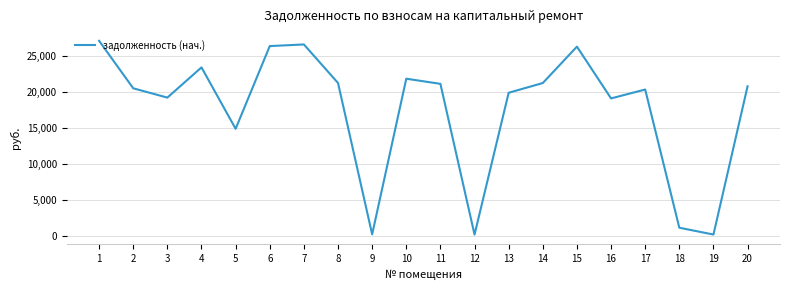

What is the greatest value displayed?

27176.9